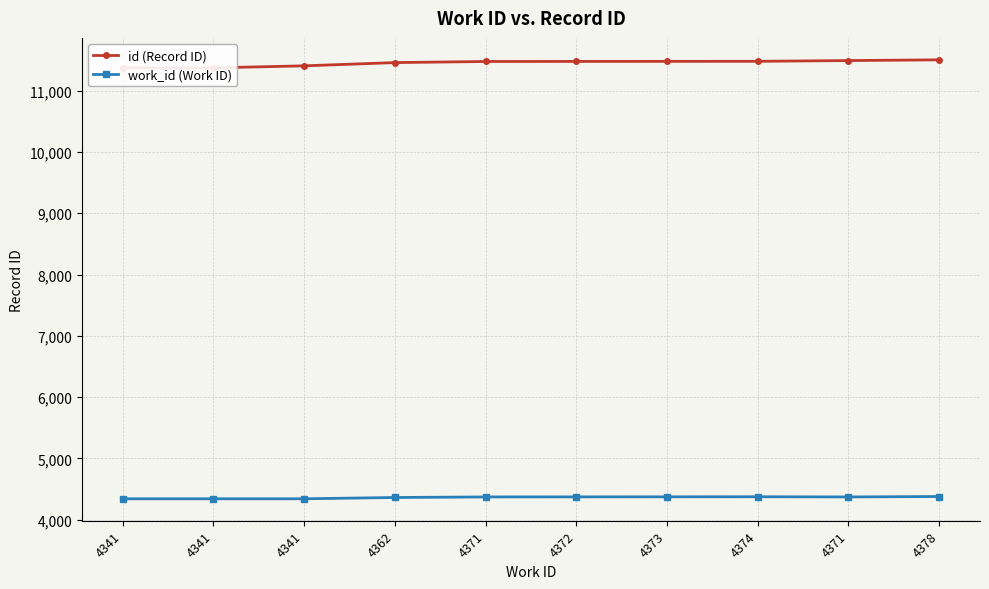

Reading right to left, list all the values displayed in this chart.

id (Record ID): 4378=11504	4371=11492	4374=11480	4373=11479	4372=11478	4371=11477	4362=11459	4341=11406	4341=11373	4341=11372
work_id (Work ID): 4378=4378	4371=4371	4374=4374	4373=4373	4372=4372	4371=4371	4362=4362	4341=4341	4341=4341	4341=4341